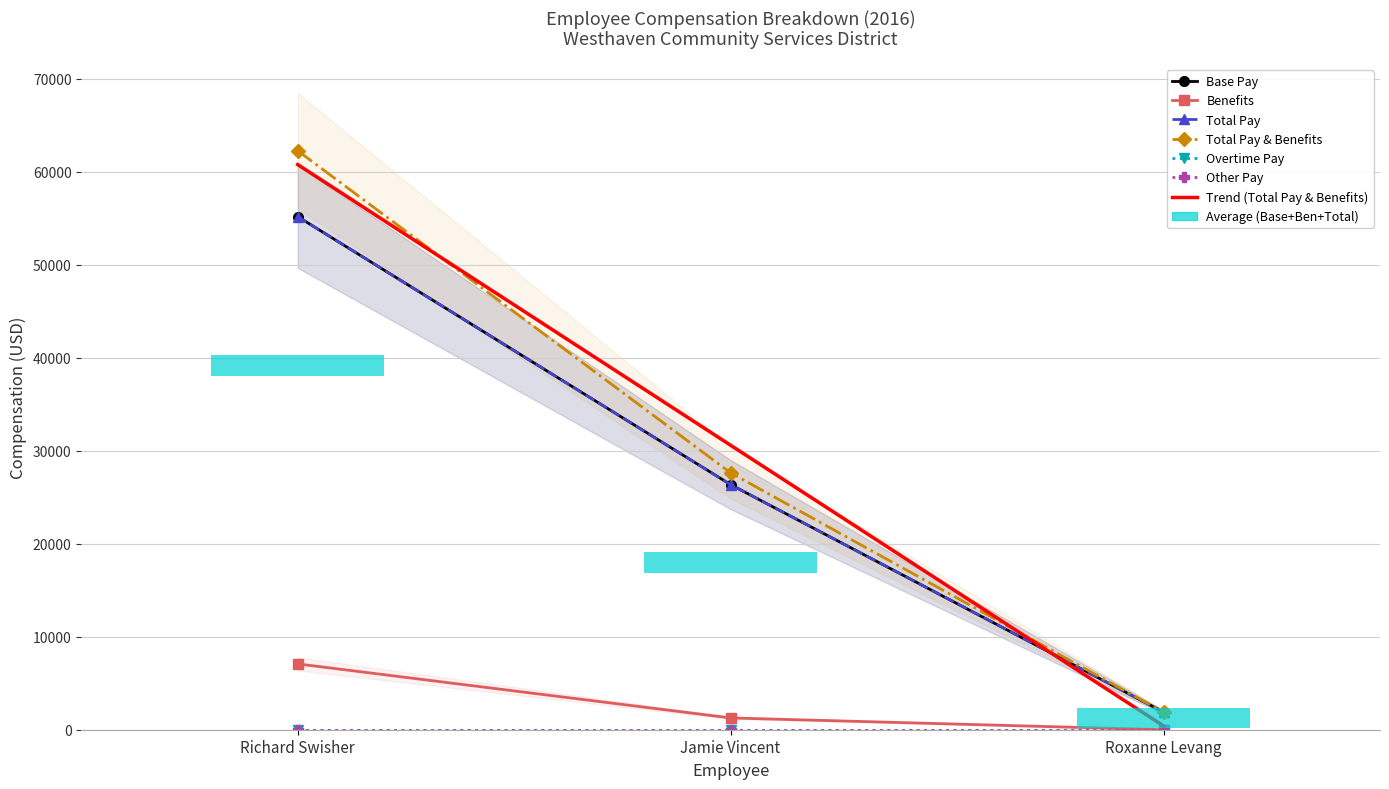

What is the value of the Base Pay bar at the 3rd from the left?

1893